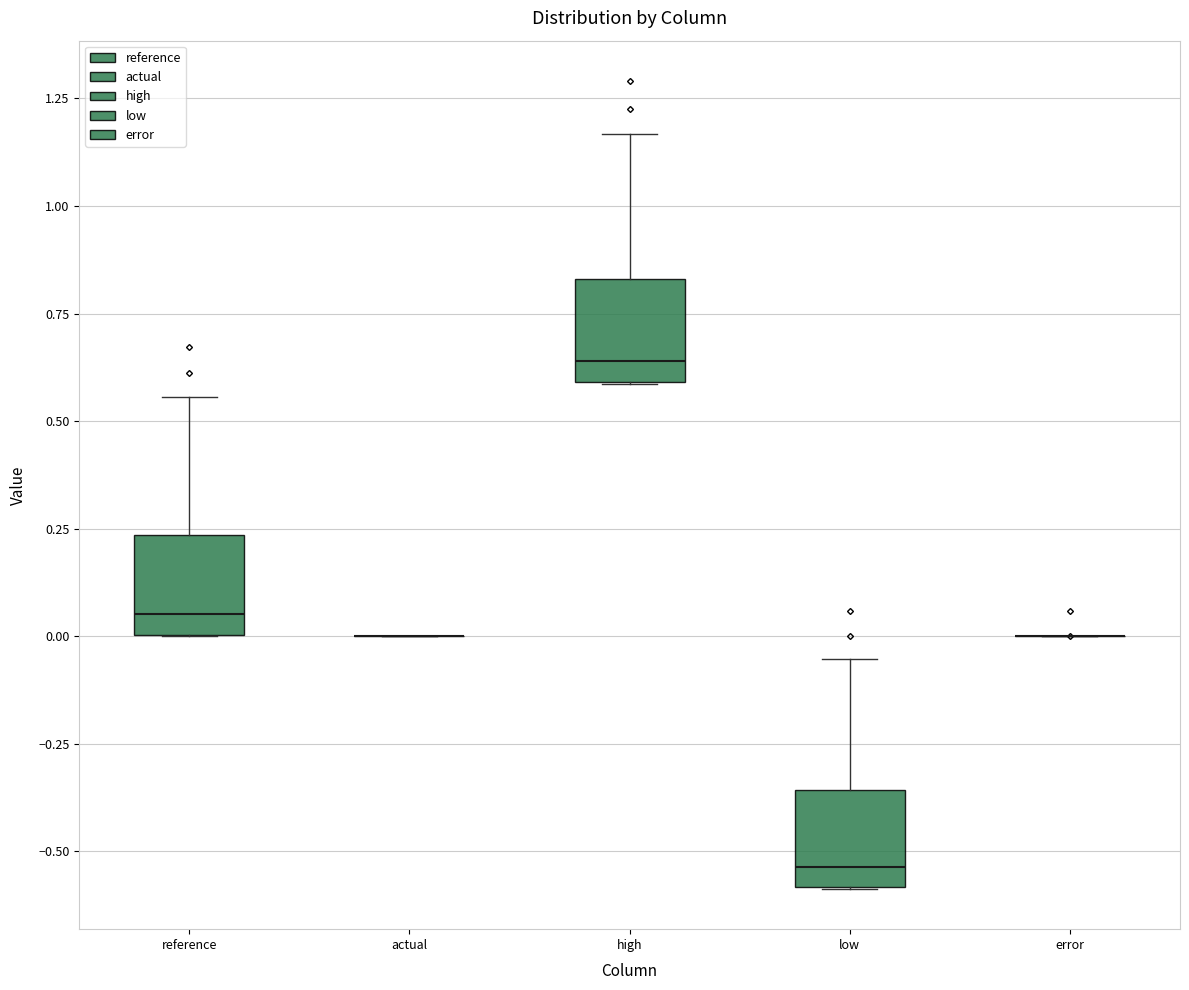

Reading left to right, read every box against the y-axis: the position of its median line, the range the box covers, and the ends of its whiskers. The values are not printed on the chart, so give them approximately, as read against the axis.

reference: median 0.05, box 0.00 to 0.25, whiskers 0.00 to 0.55
actual: box collapsed to a line at 0.00, whiskers 0.00 to 0.00
high: median 0.65, box 0.60 to 0.85, whiskers 0.60 to 1.15
low: median -0.55, box -0.60 to -0.35, whiskers -0.60 to -0.05
error: box collapsed to a line at 0.00, whiskers 0.00 to 0.00